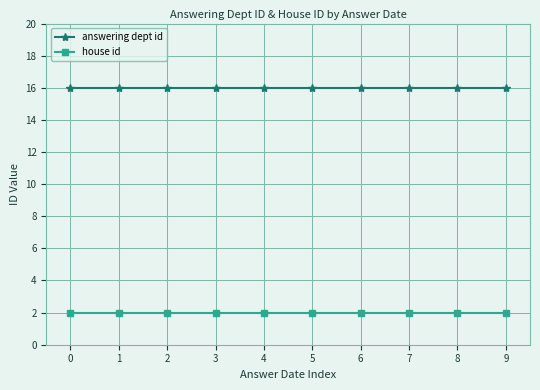

The answering dept id series shows 21 at 8. True or false?

False